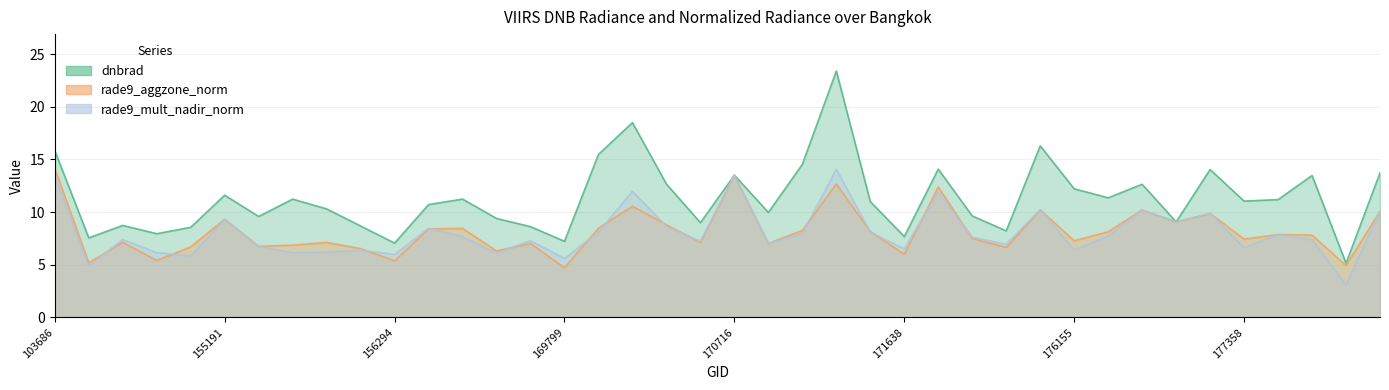

How many lines are shown in the chart?

3